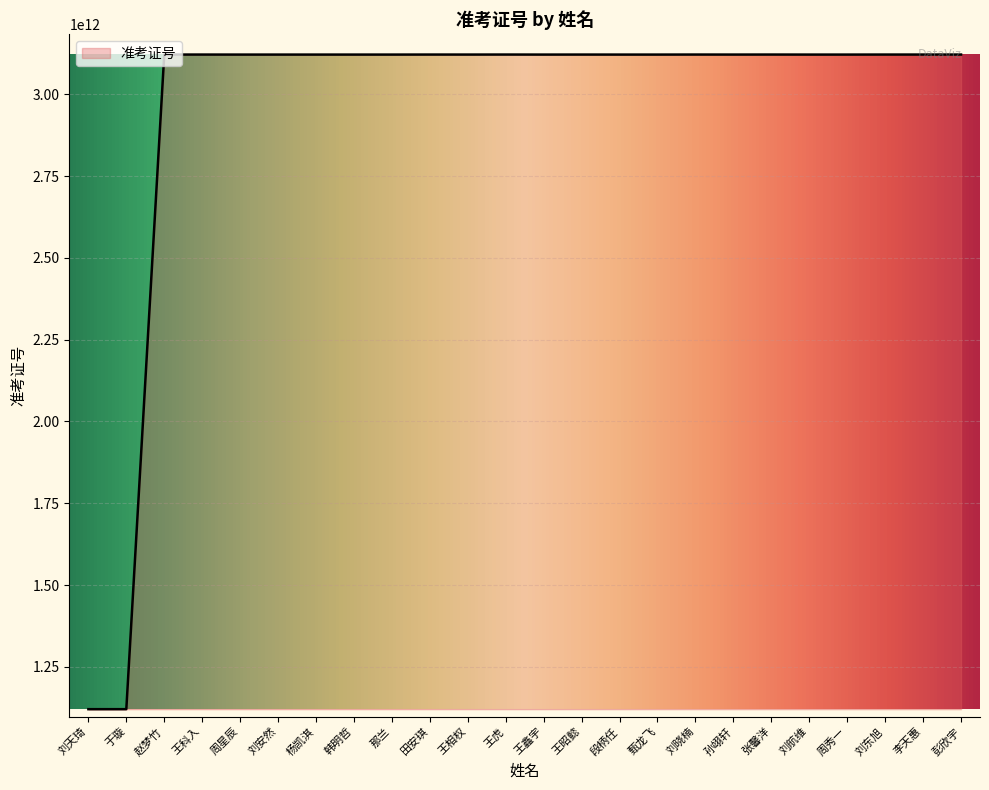

The value at 刘航维 is 922380907526. True or false?

False